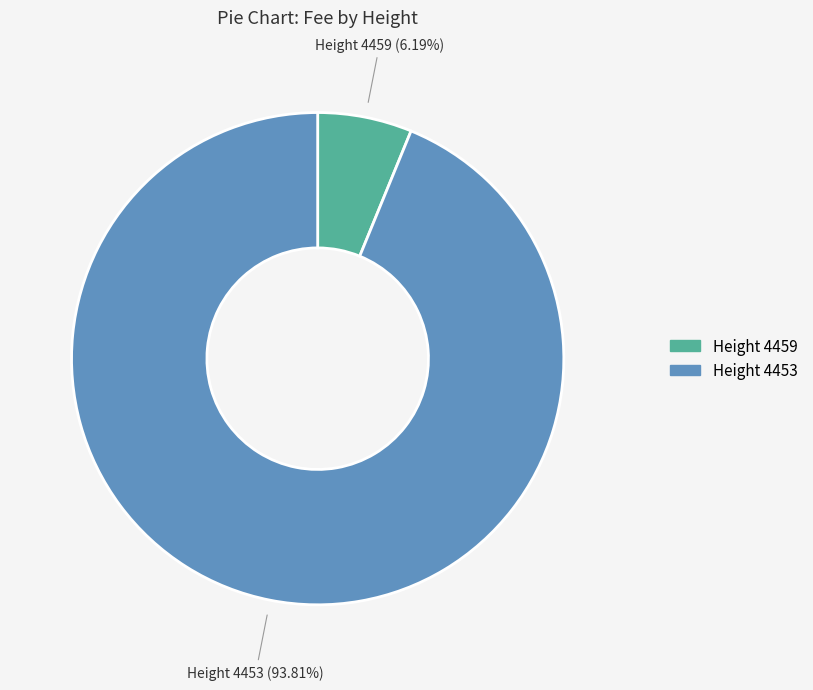

To the nearest percent, what is the average slice percentage?

50%